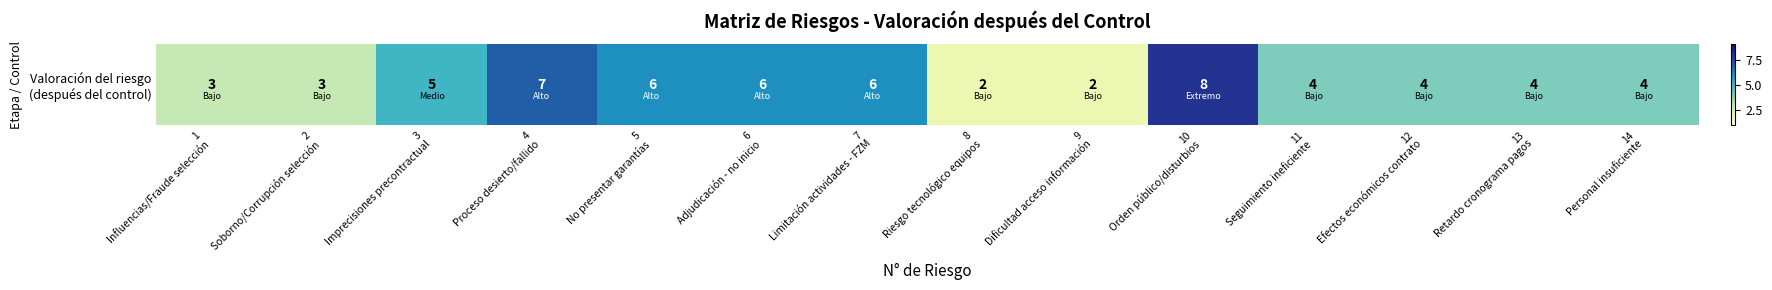

What is the sum of all values?

64